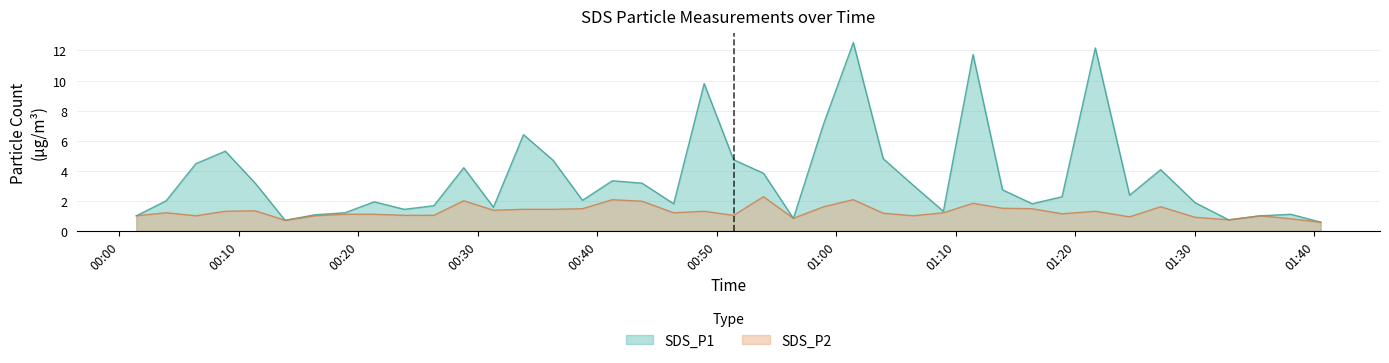

What are all the series names shown in the legend?

SDS_P1, SDS_P2